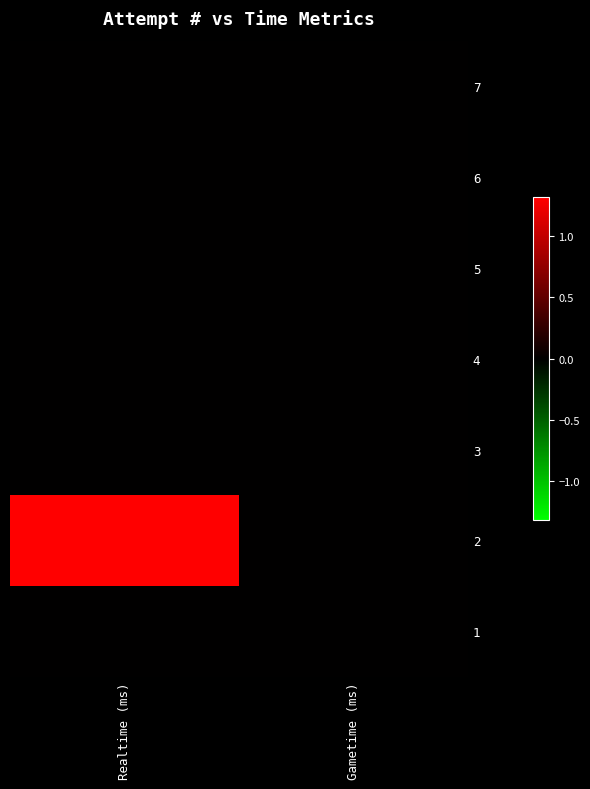

Count the number of data series in this chart.

7